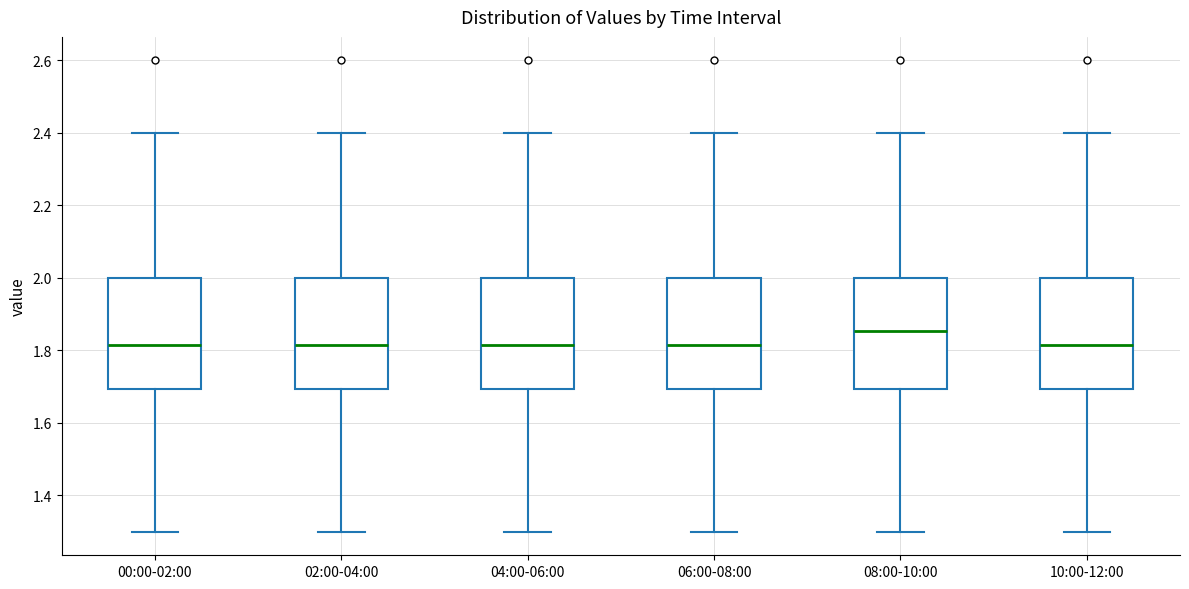

Where is the lower edge of the box for 10:00-12:00 on the y-axis? The values are not printed on the chart, so give them approximately, as read against the axis.

1.70